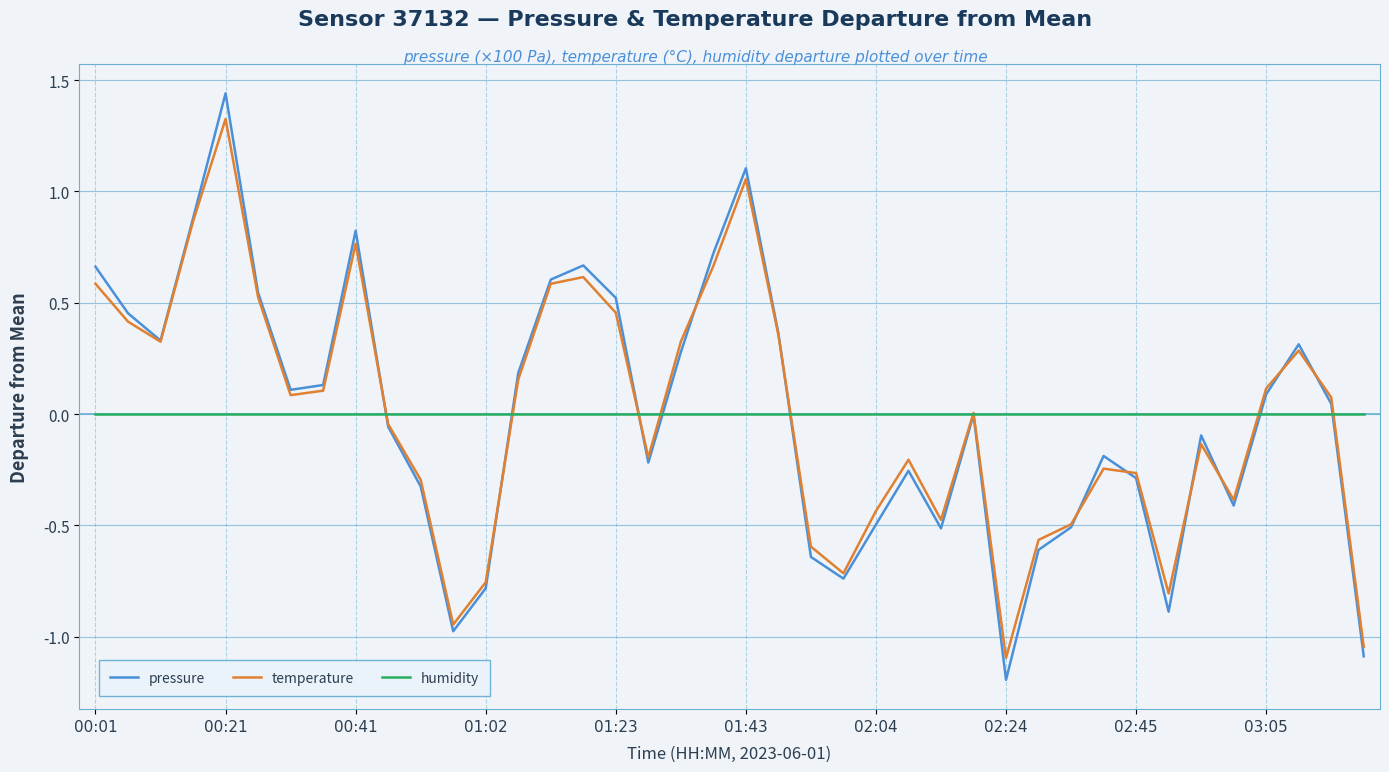

True or false: temperature has more than 1 interior local peaks.

True